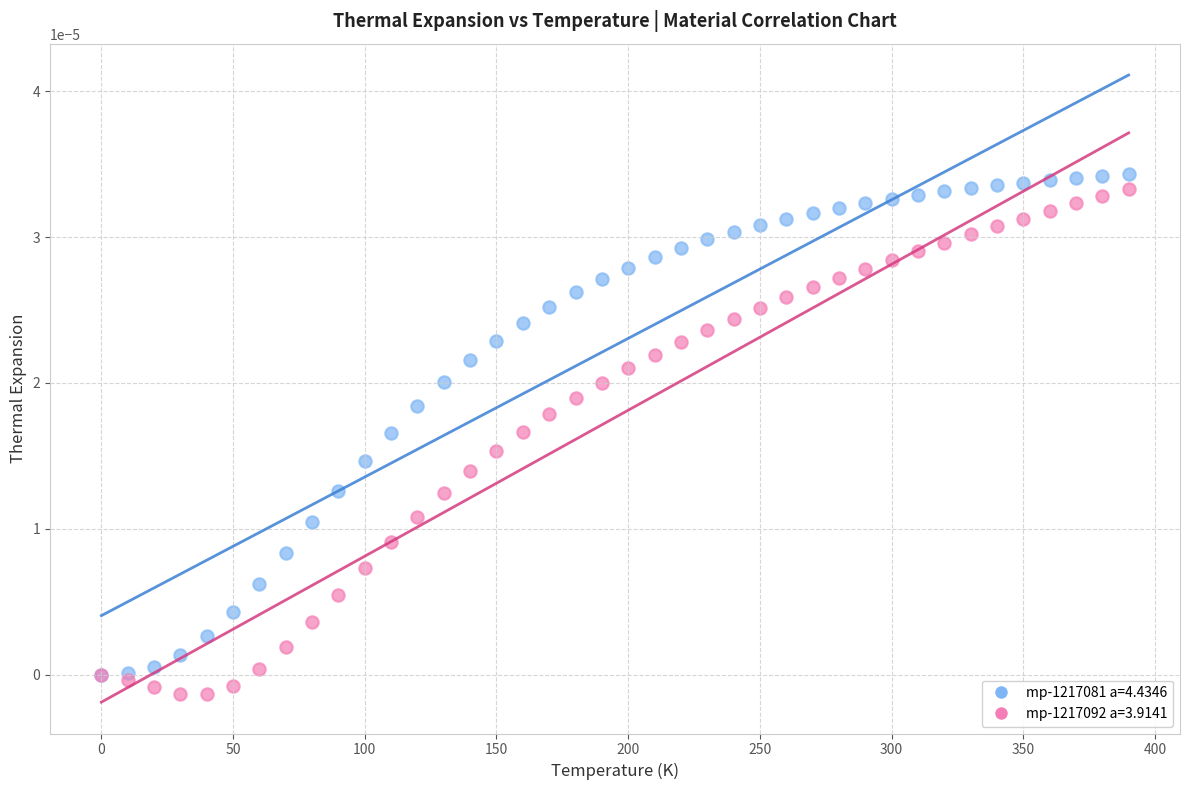

What are all the series names shown in the legend?

mp-1217081 a=4.4346, mp-1217092 a=3.9141